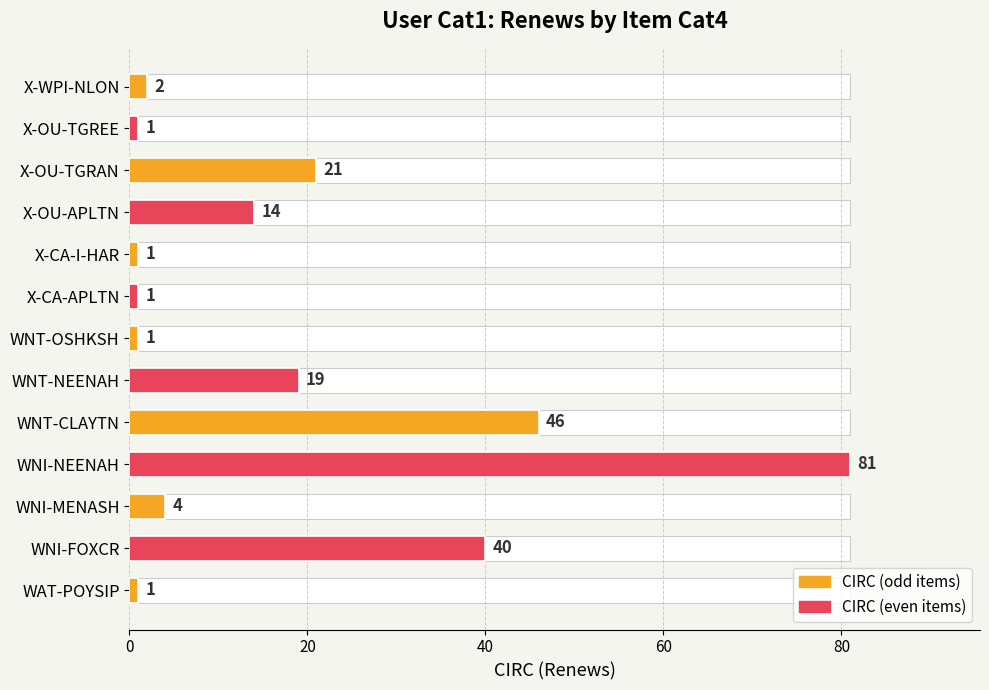

Which has a higher value, X-OU-APLTN or WNT-OSHKSH?

X-OU-APLTN